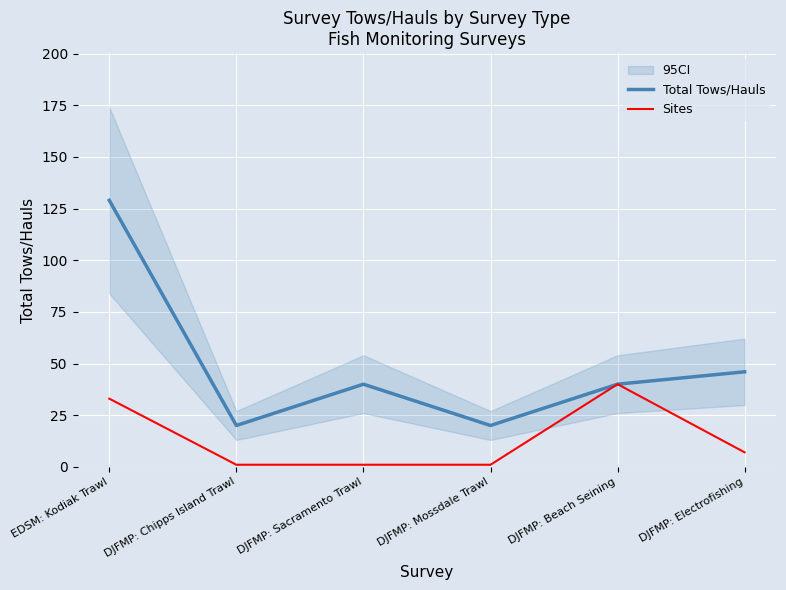

True or false: Total Tows/Hauls and Sites intersect in this chart.

False